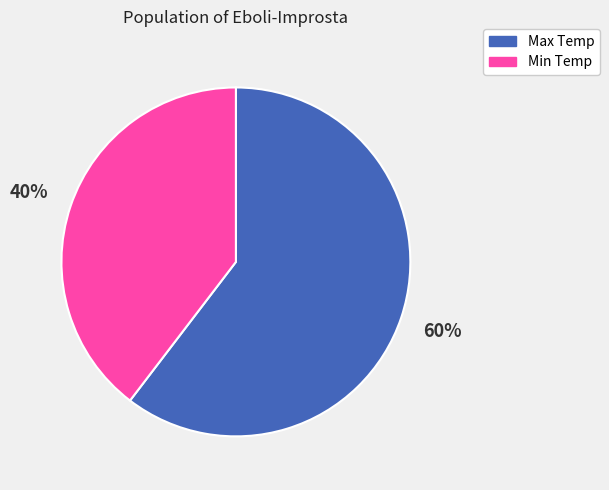

Count the number of slices in the pie.

2